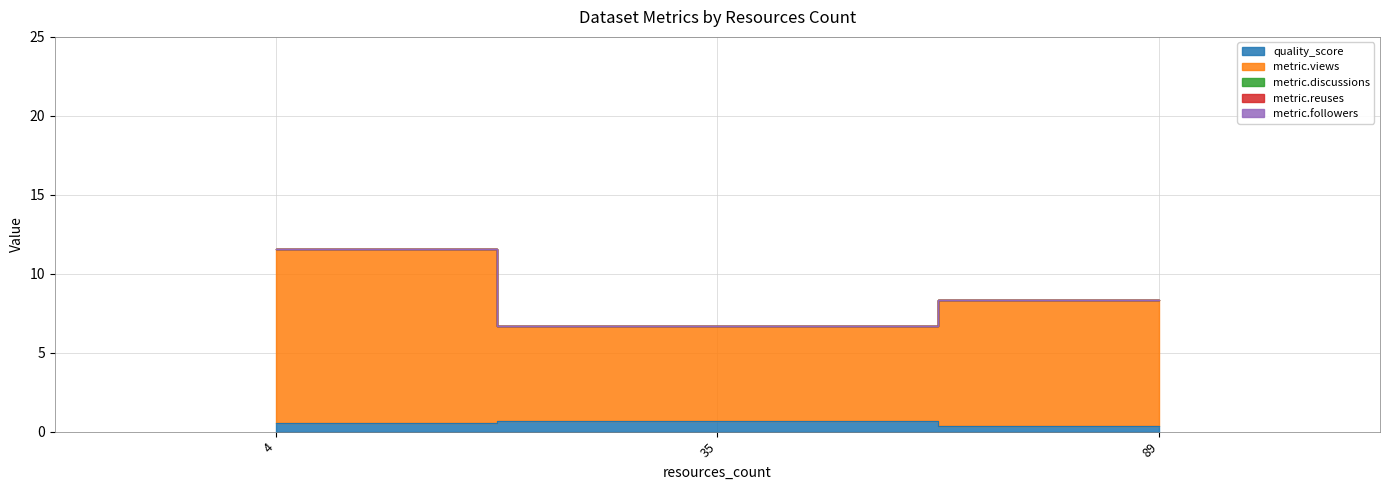

What is the average value of the metric.views series?

8.3